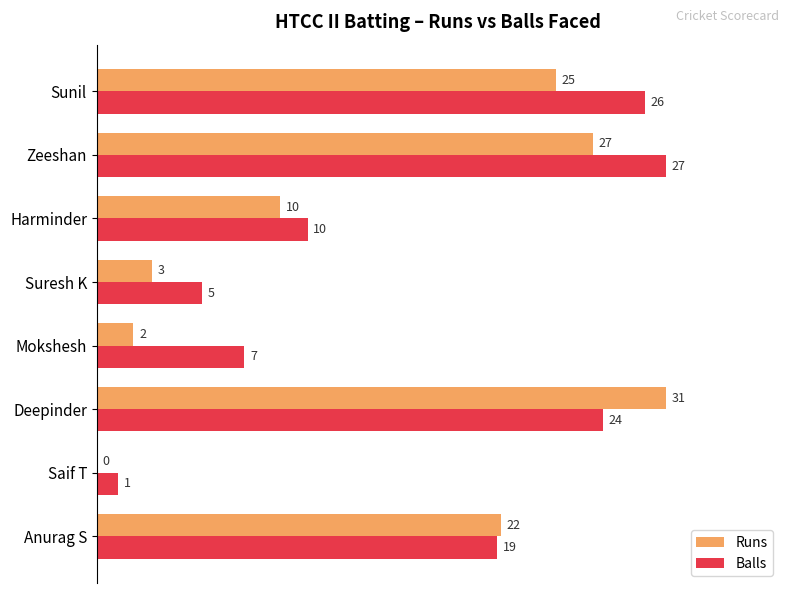

What are all the series names shown in the legend?

Runs, Balls